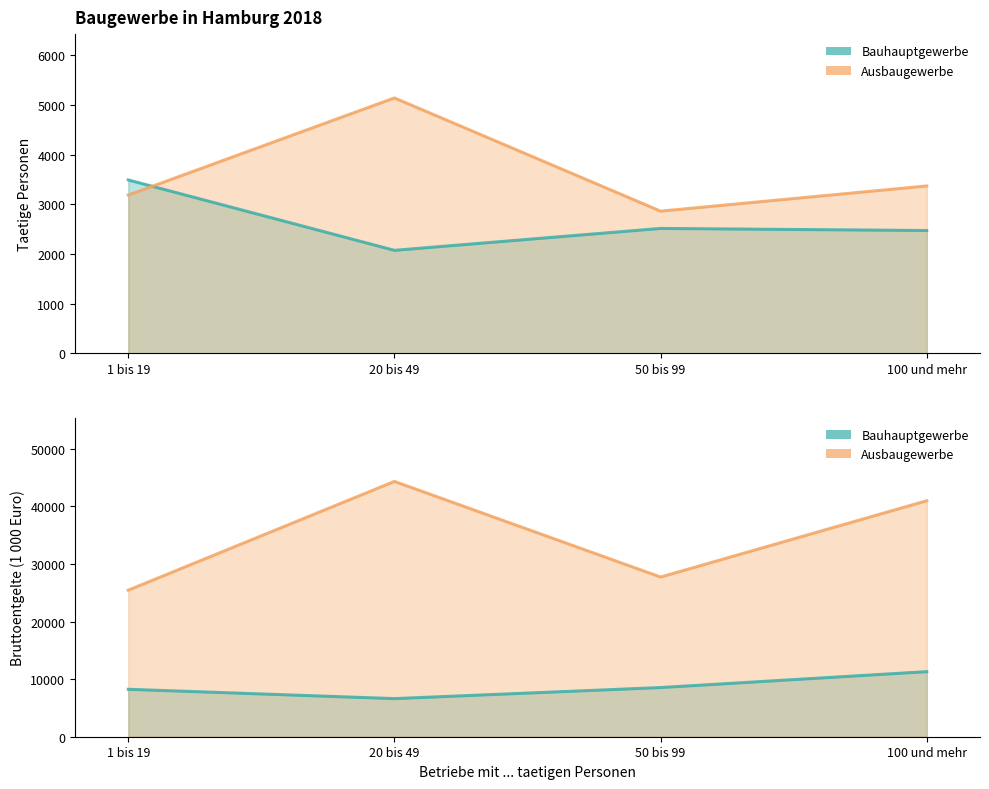

At which label is Bauhauptgewerbe - Bruttoentgelte line closest to 8959?

50 bis 99